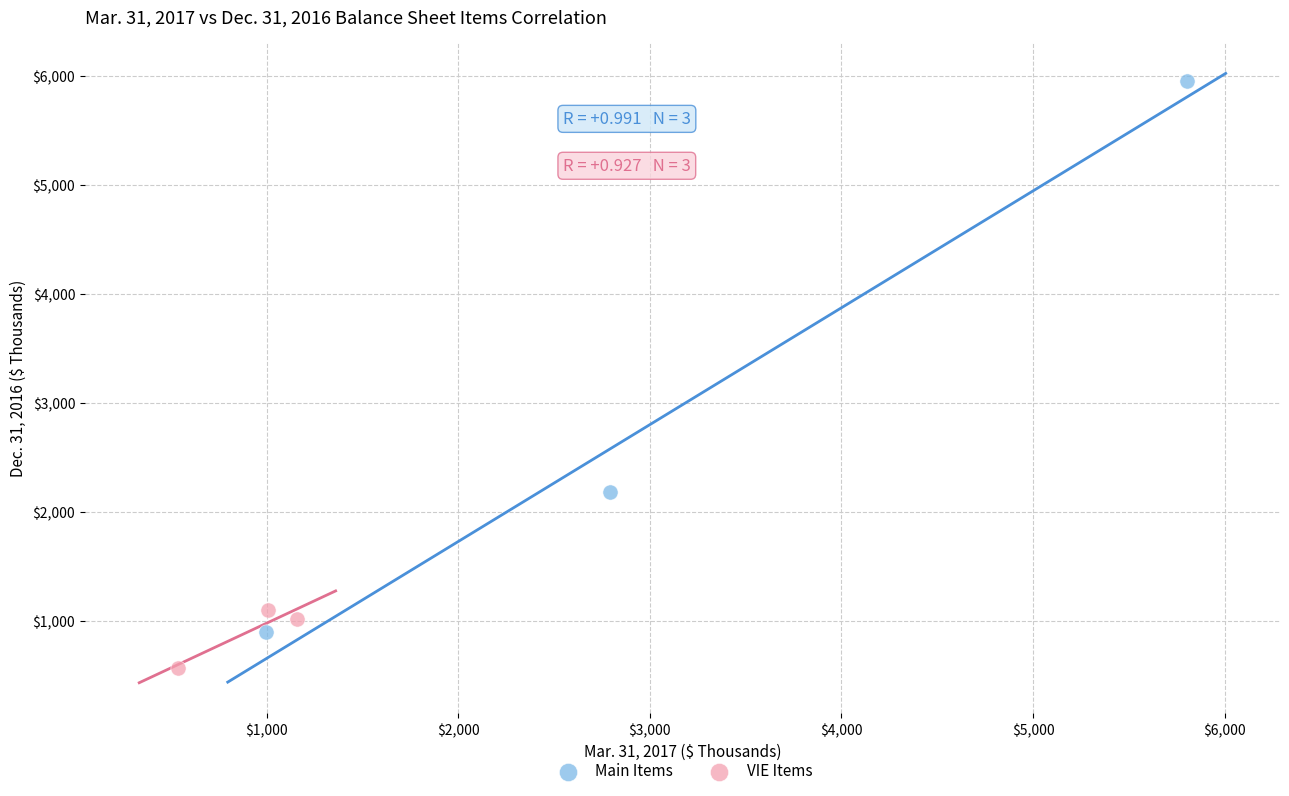

Which series has the widest spread of Y values?

Main Items